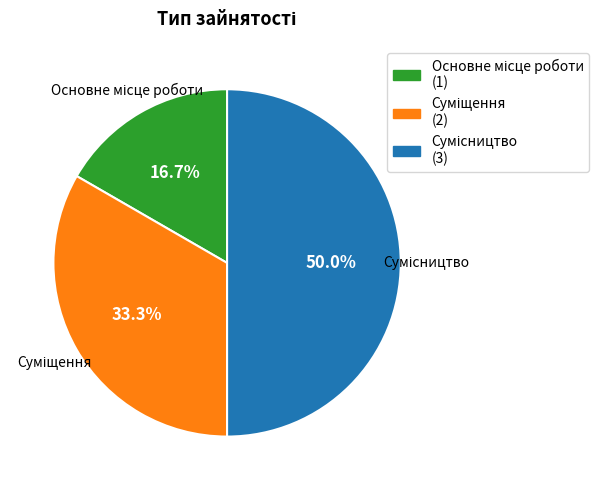

Does any single category account for the majority?

No